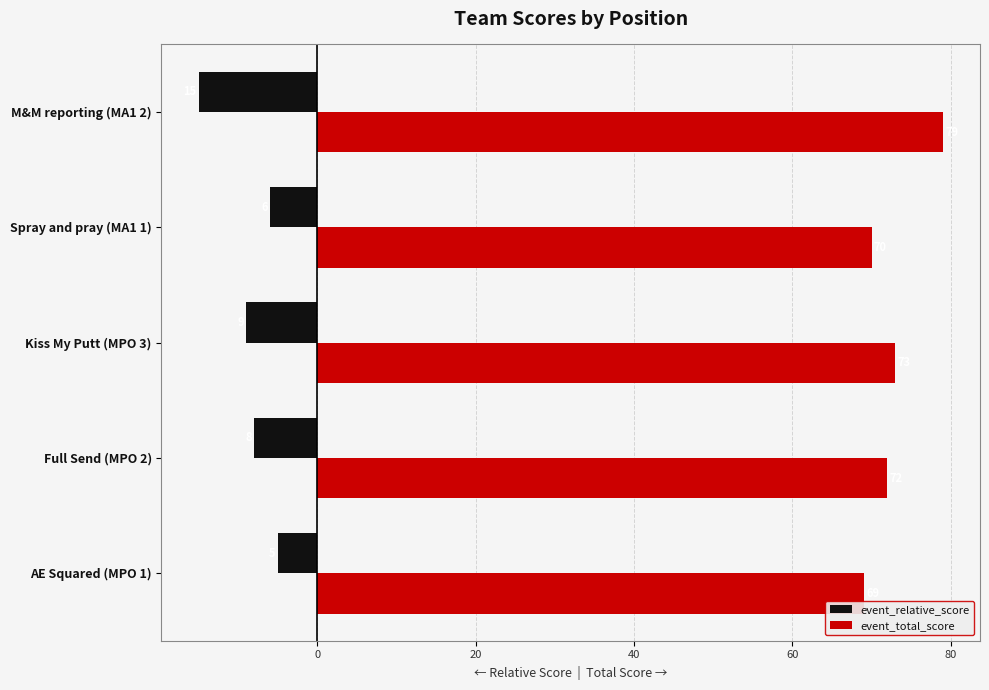

Rank the series by their average value, from highest to lowest.

event_total_score, event_relative_score